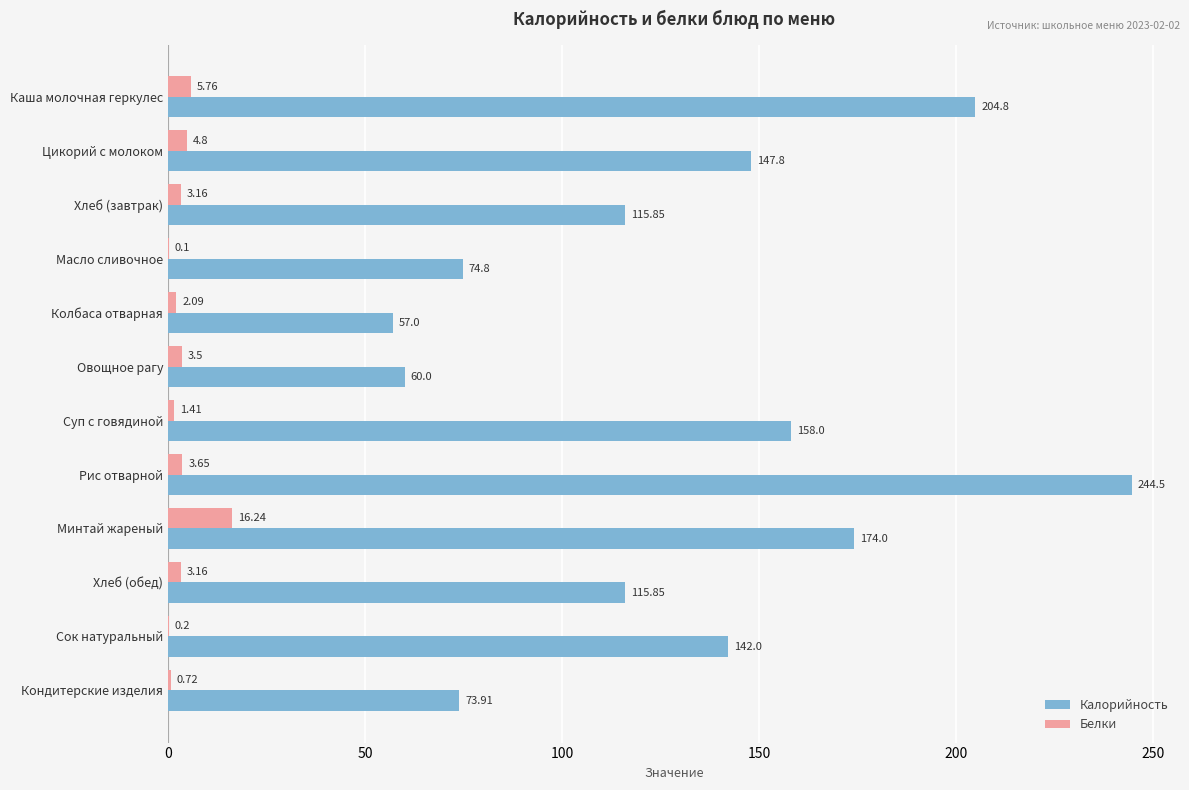

Between Овощное рагу and Хлеб (обед), which series saw the biggest shift?

Калорийность